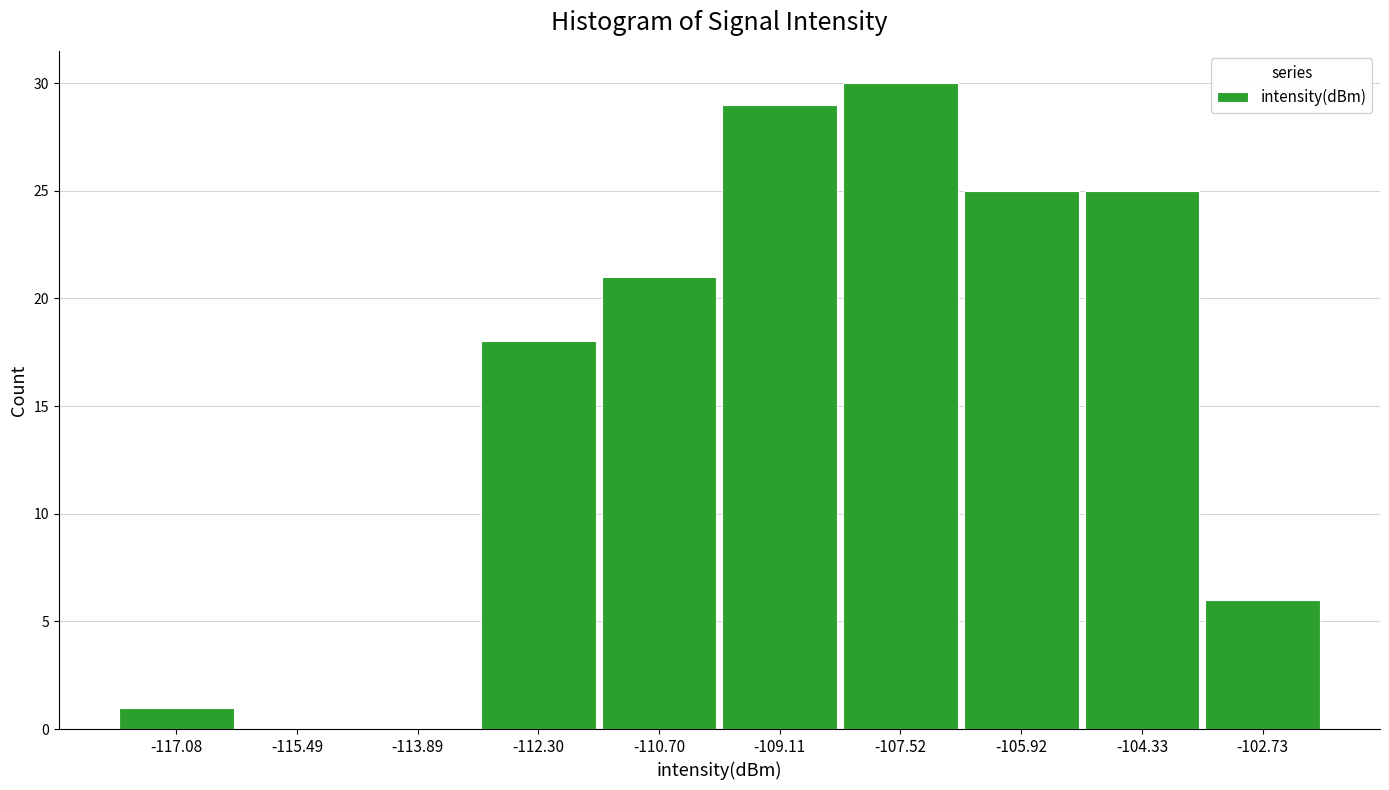

Reading left to right, transcribe this chart: for each bar, give the range it covers on the x-axis and its height. Neither the bar edges nor the heights are printed on the chart, so give them approximately, as read against the axes.

-117.8 to -116.2: 1
-116.2 to -114.6: 0
-114.6 to -113.0: 0
-113.0 to -111.6: 18
-111.6 to -110.0: 21
-110.0 to -108.4: 29
-108.4 to -106.8: 30
-106.8 to -105.2: 25
-105.2 to -103.6: 25
-103.6 to -102.0: 6